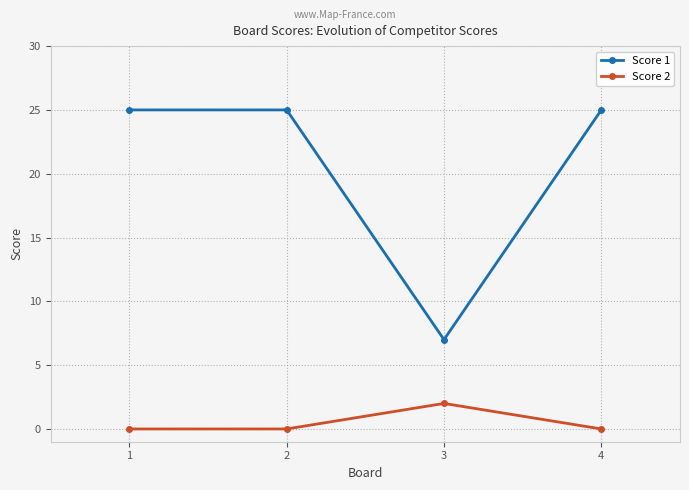

What is the value of the Score 1 point at the 3rd from the left?

7